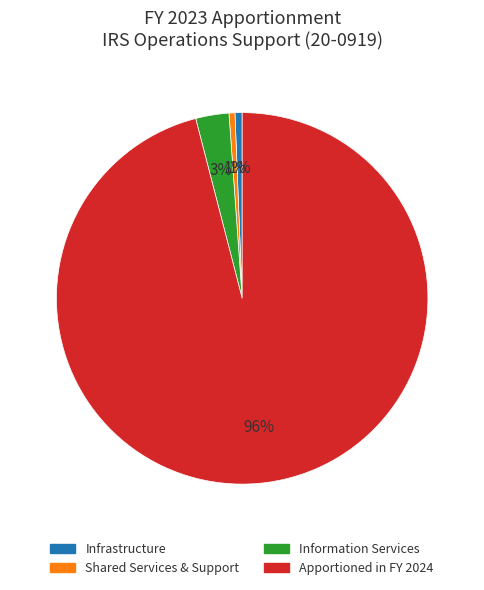

Combined, do Shared Services & Support and Information Services account for over 50%?

No